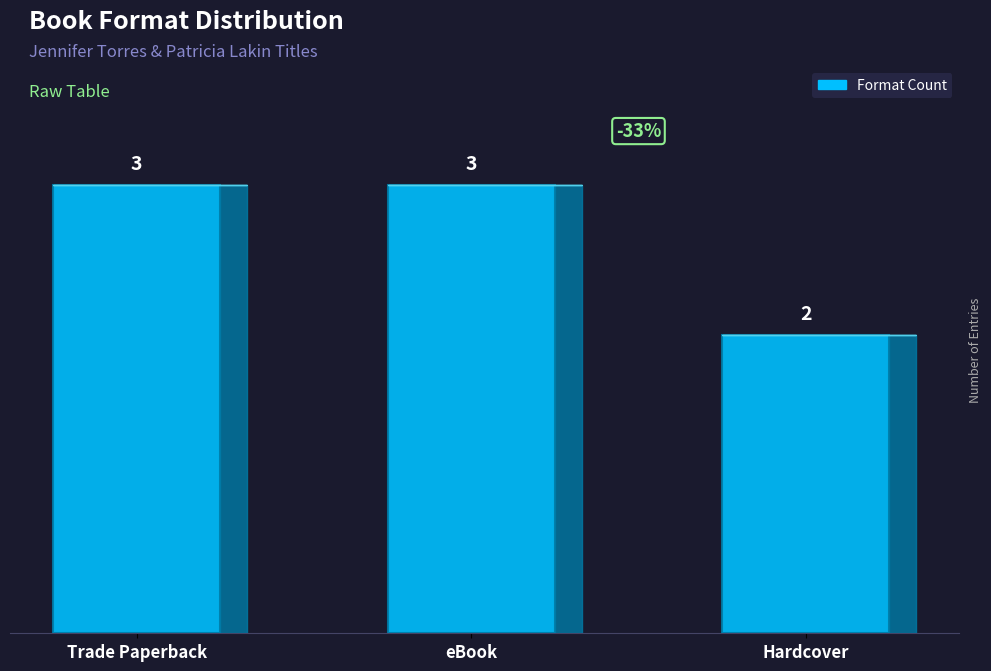

What is the label of the 2nd bar from the left?

eBook